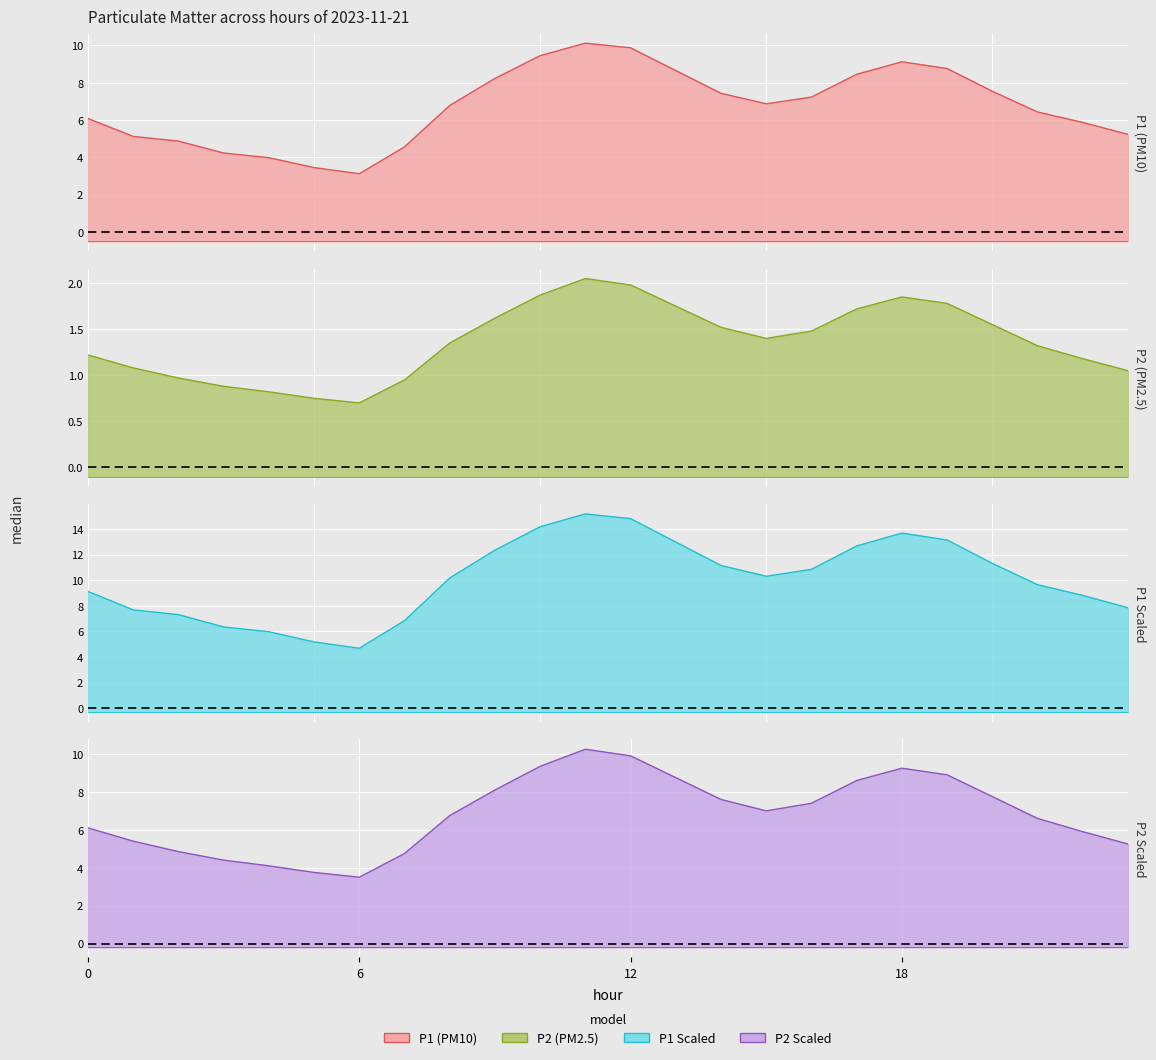

True or false: P1 has more than 0 points higher than both neighbors.

True